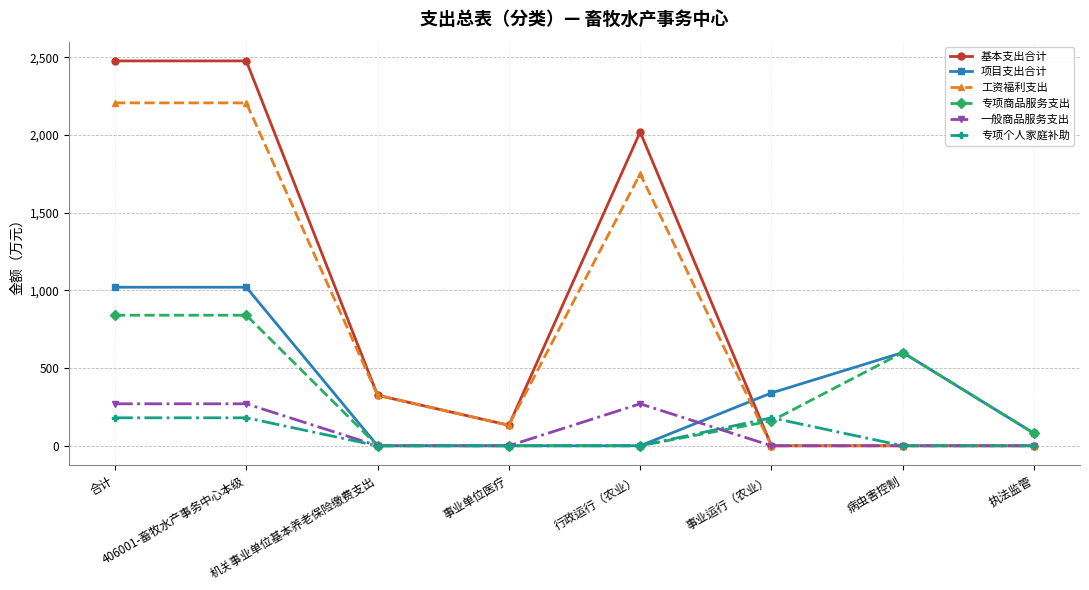

How many times do 项目支出合计 and 工资福利支出 cross each other?

1